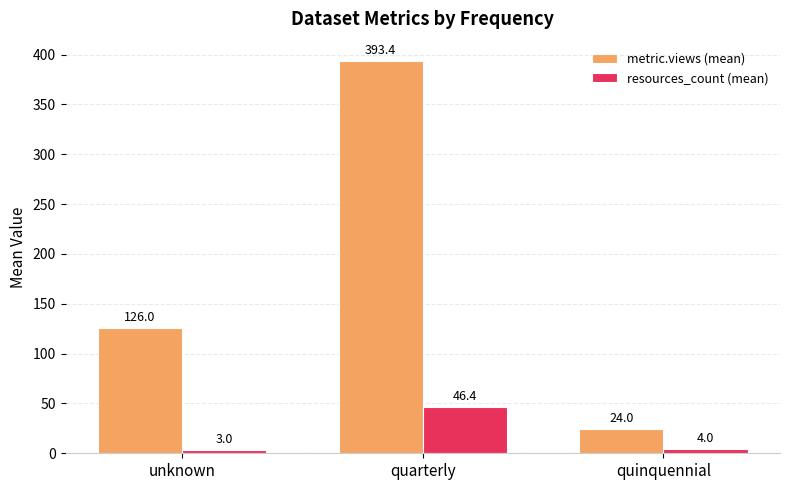

At quarterly, list the series in order from largest to smallest.

metric.views (mean), resources_count (mean)